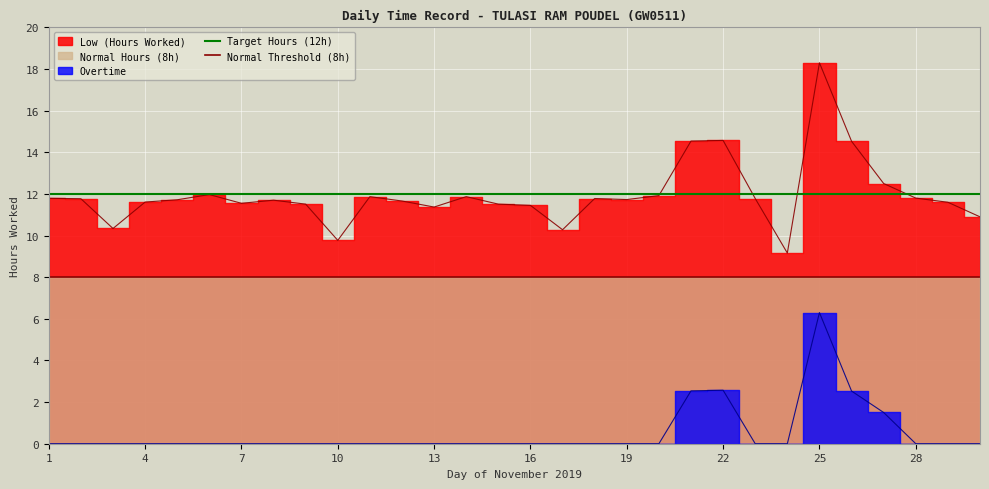

How many lines are shown in the chart?

2